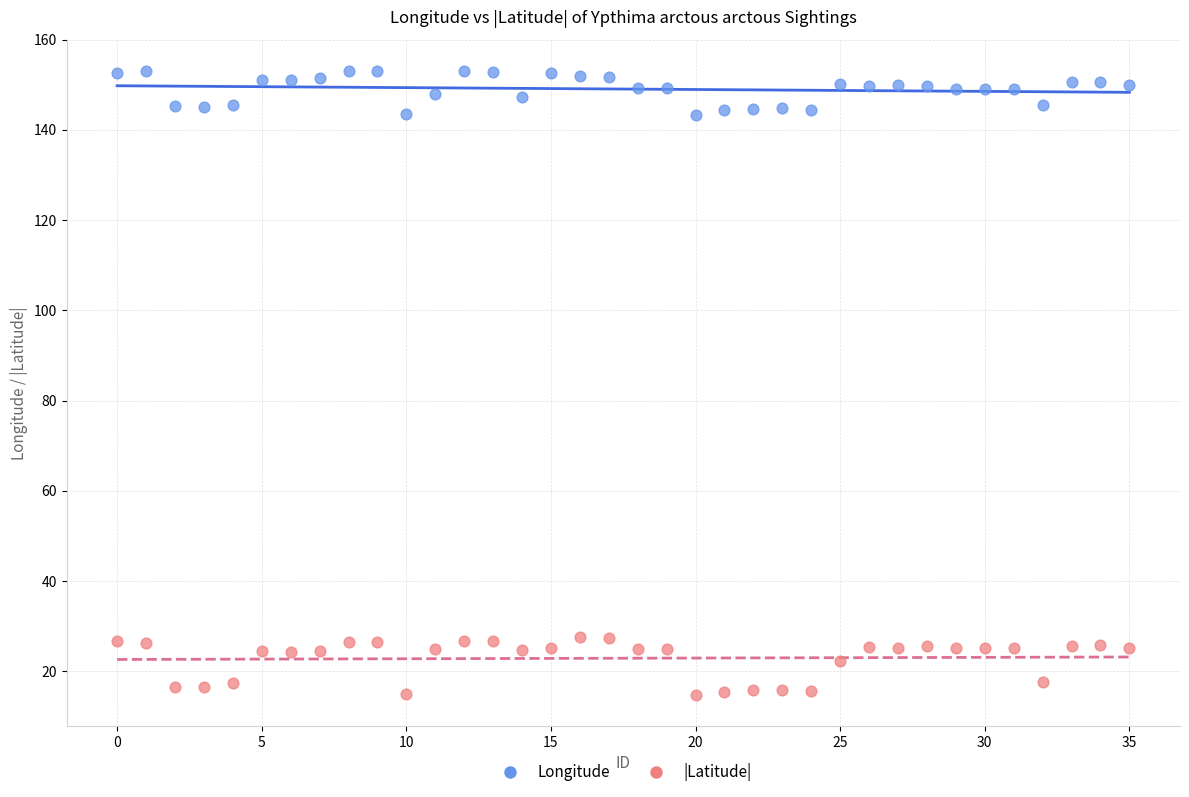

Across all data points, what is the range of Y values (max minus min)?

138.3